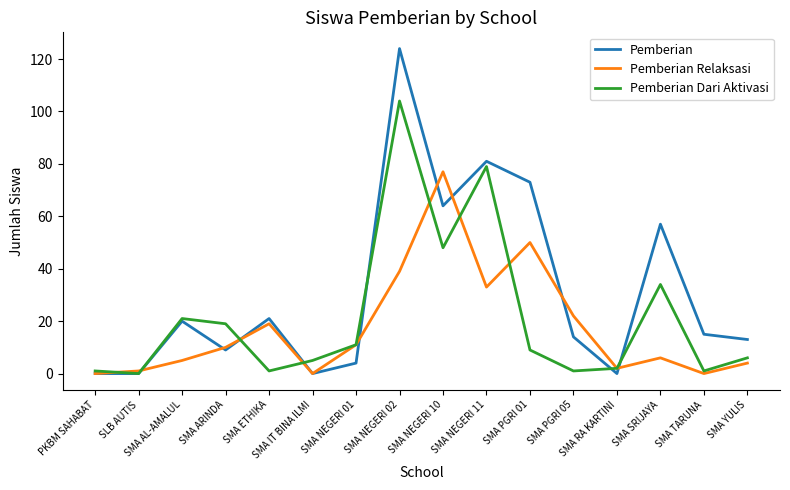

Rank the series by their maximum value, from highest to lowest.

Pemberian, Pemberian Dari Aktivasi, Pemberian Relaksasi